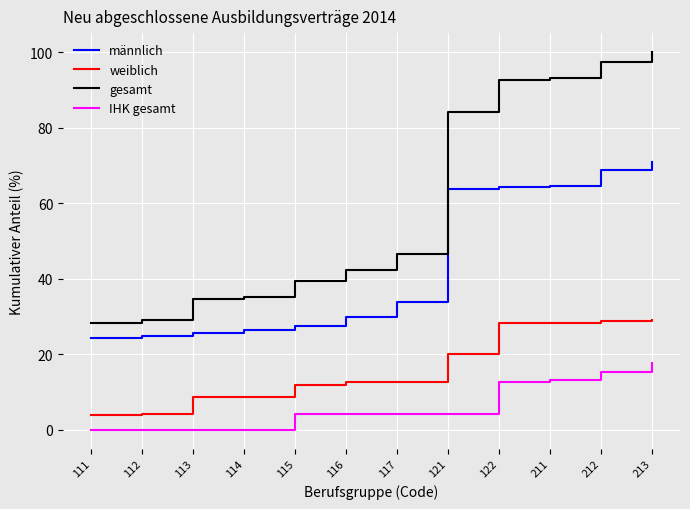

What is the highest value of the männlich series?

70.9